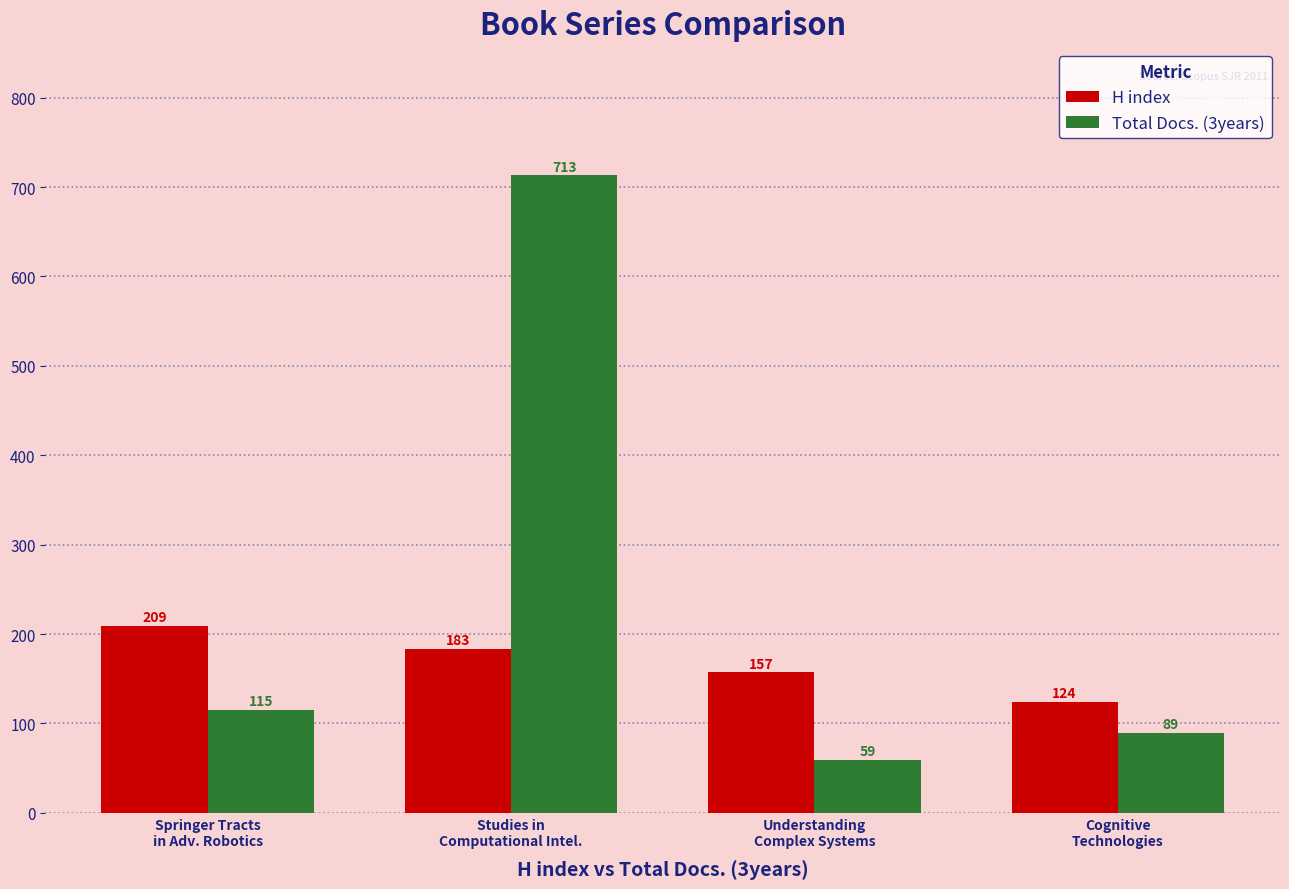

What are all the series names shown in the legend?

H index, Total Docs. (3years)